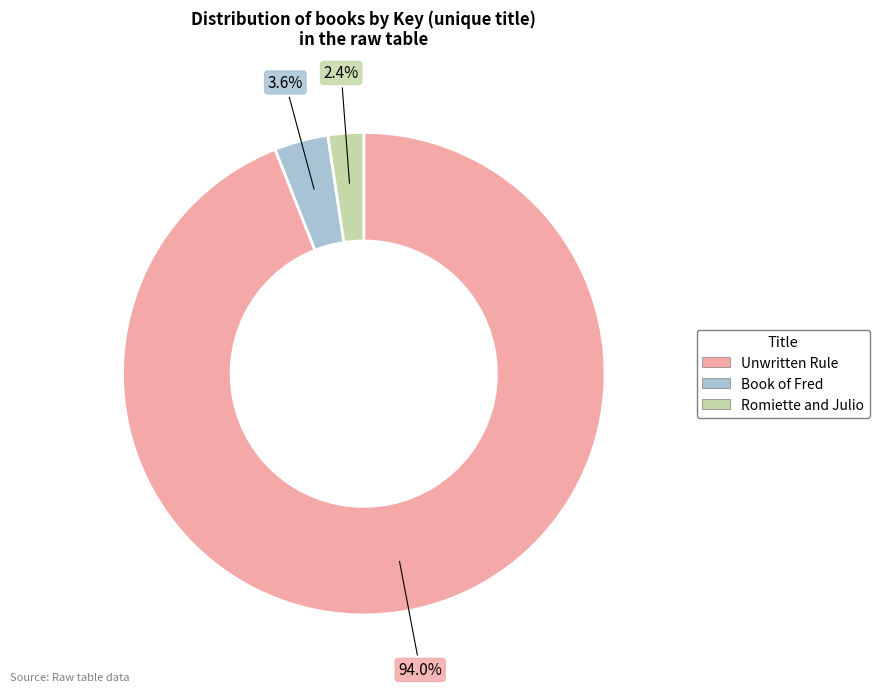

To the nearest percent, what percentage of the pie is Romiette and Julio?

2%